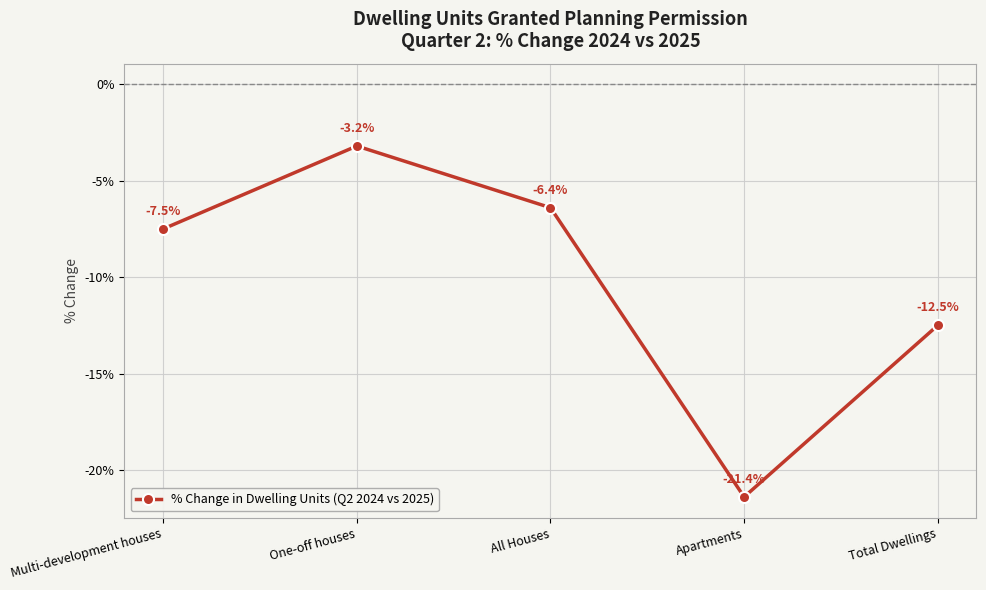

Reading right to left, list all the values displayed in this chart.

-0.1	-0.2	-0.1	-0.0	-0.1